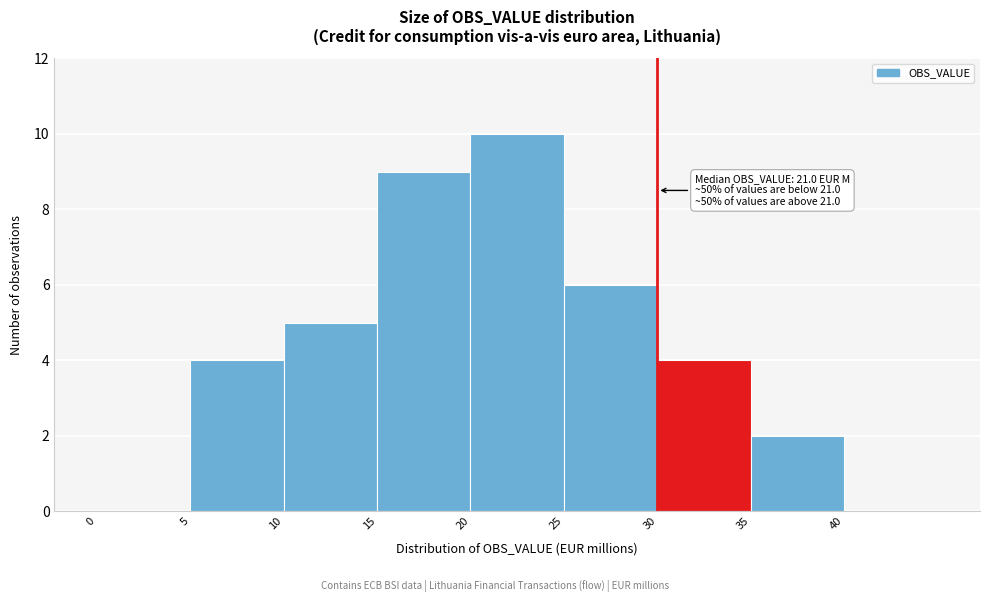

Which range on the x-axis has the tallest bar?

20 to 25